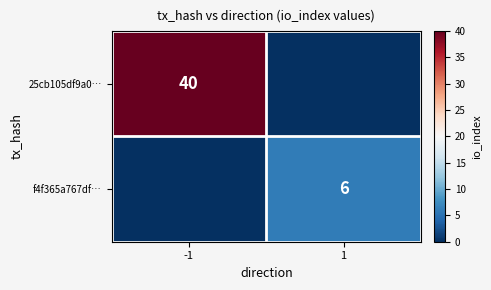

True or false: 25cb105df9a0… has a value of 65 at -1.

False